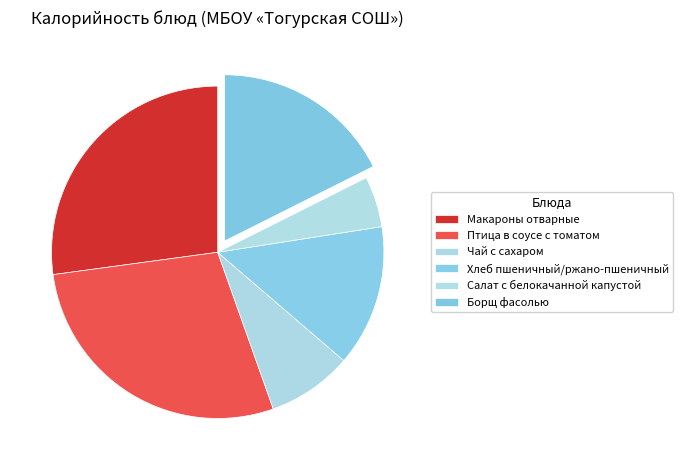

How many segments does this pie chart have?

6